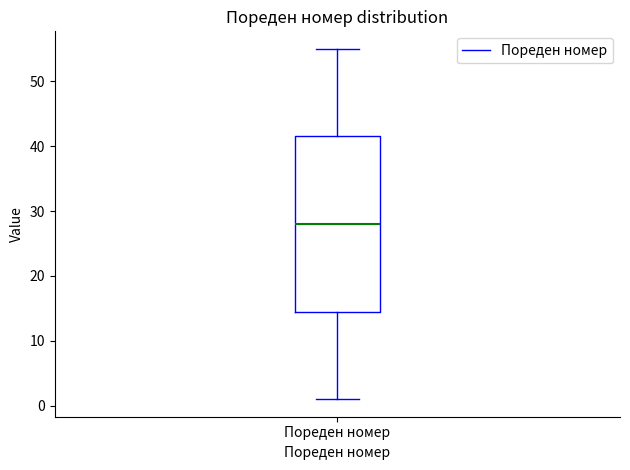

Where is the upper edge of the box for Пореден номер on the y-axis? The values are not printed on the chart, so give them approximately, as read against the axis.

42